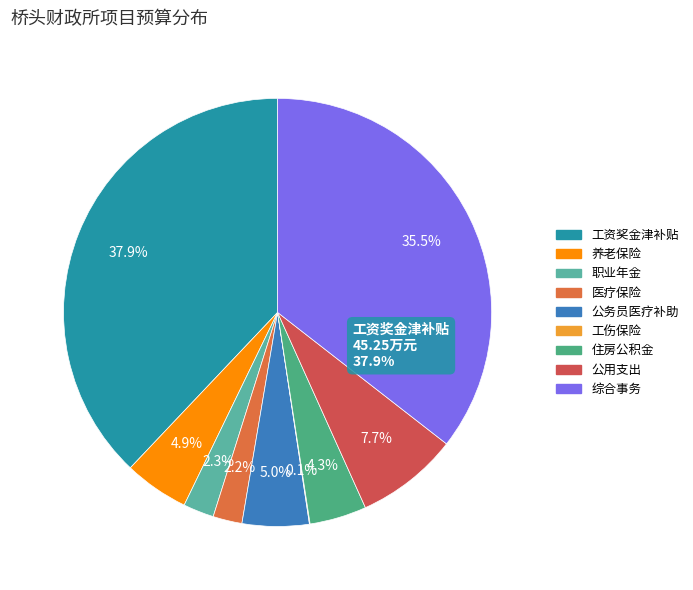

To the nearest percent, what is the difference between the 养老保险 and 工伤保险 slice percentages?

5%